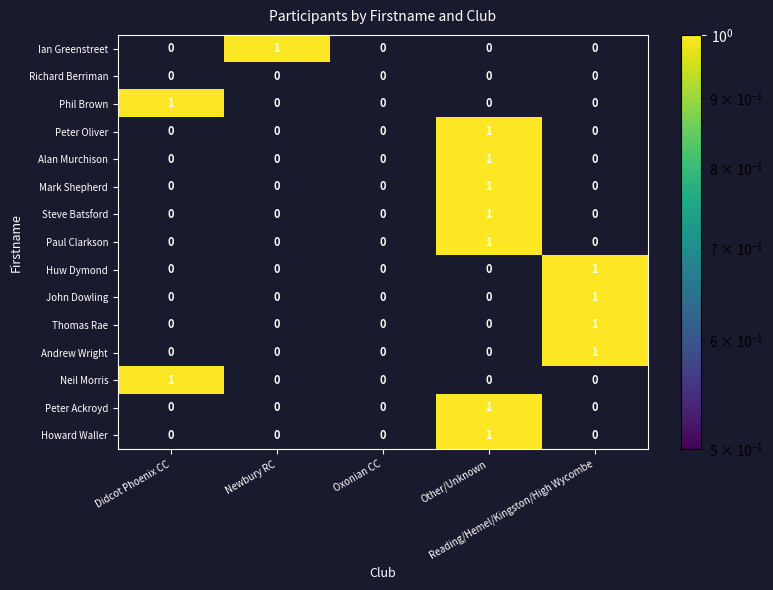

How many Mark Shepherd values are between 0 and 1?

5